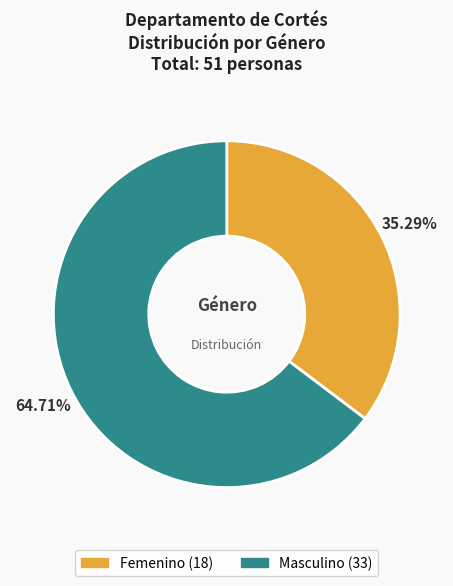

Rank the categories by value from lowest to highest.

Femenino, Masculino